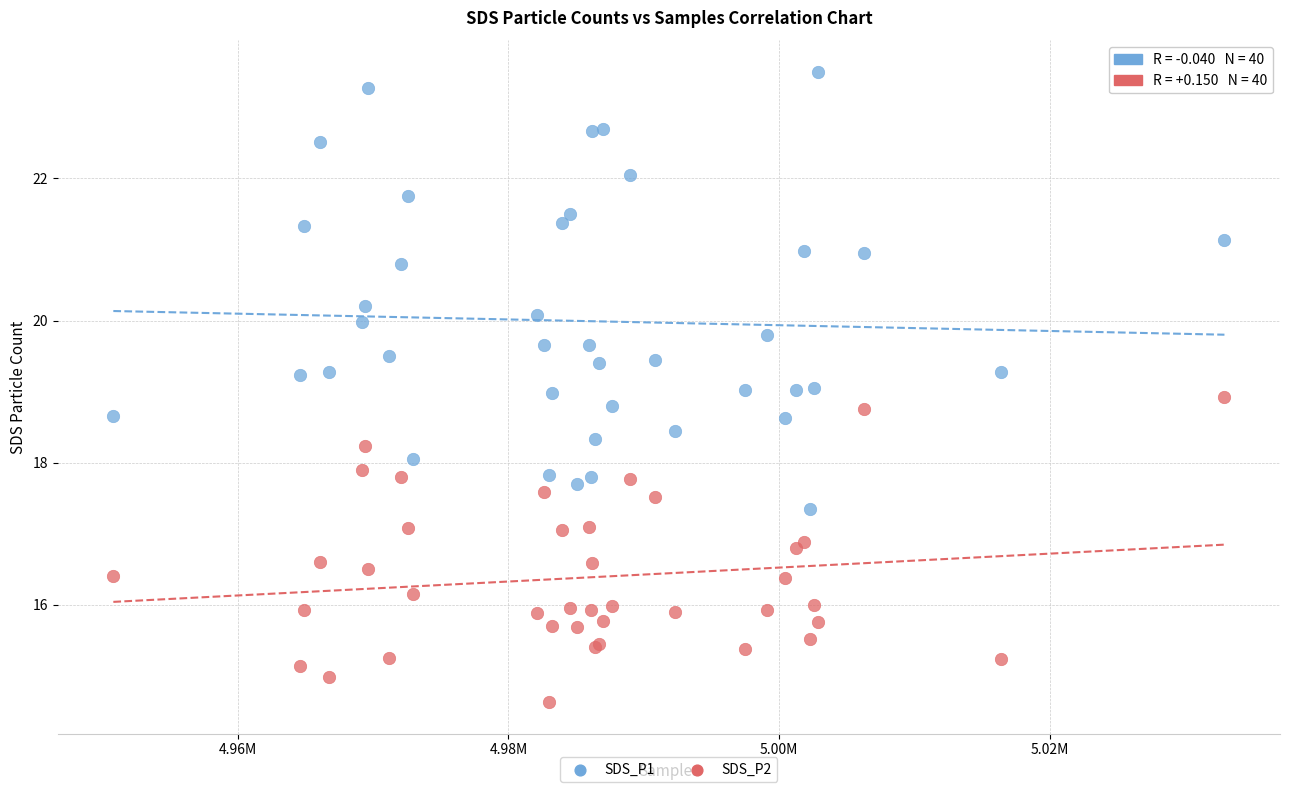

What are all the series names shown in the legend?

SDS_P1, SDS_P2